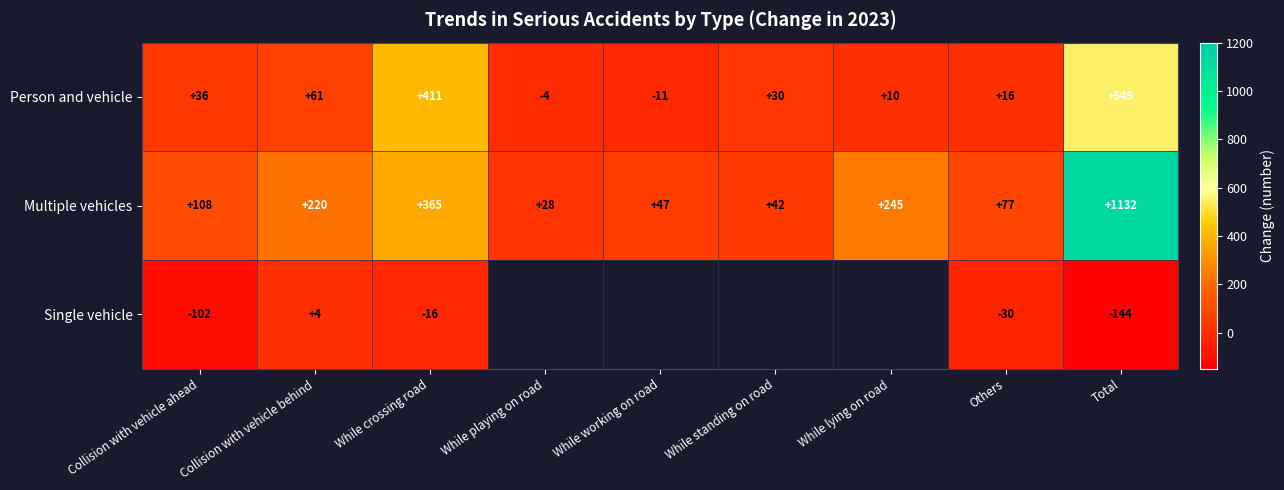

What is the difference between the maximum and minimum values in the Multiple vehicles series?

1104